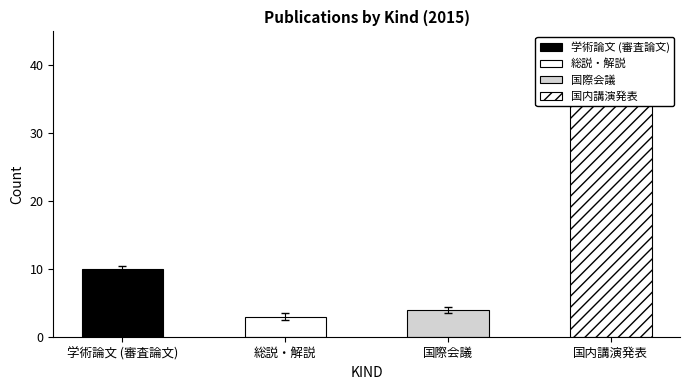

How many values in the 国内講演発表 series exceed 0?

1